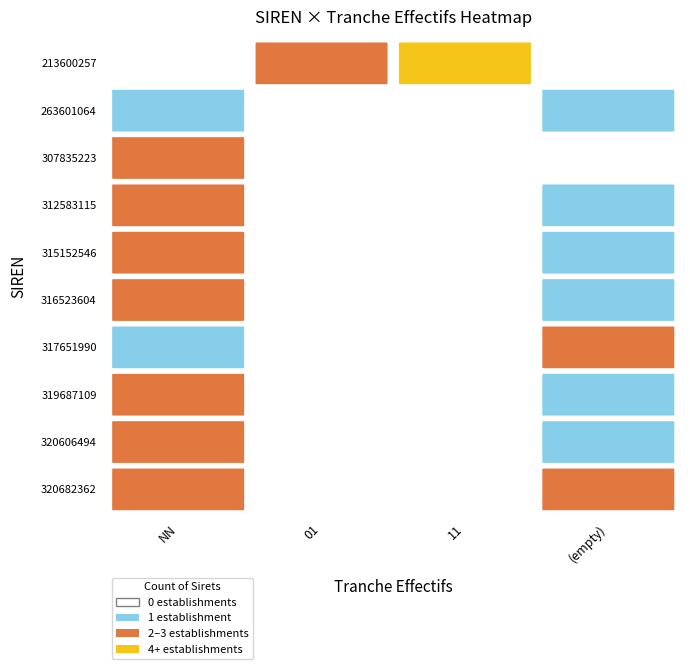

What is the spread (max minus min) of values at 312583115?

2